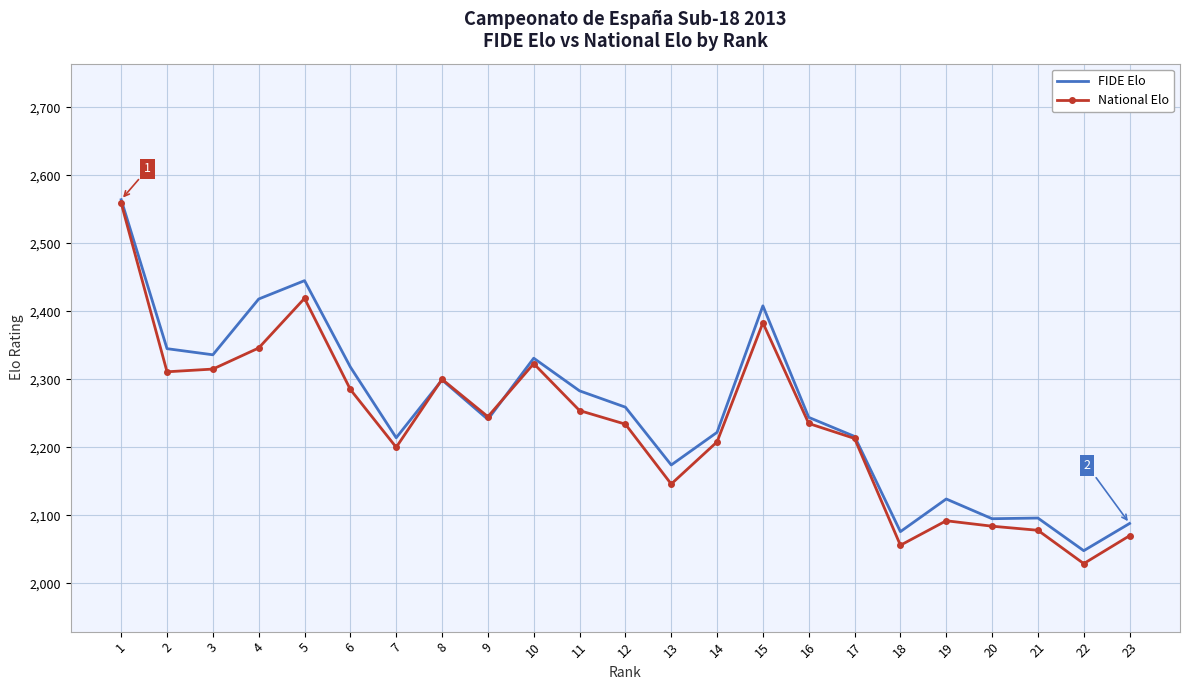

What value does the FIDE Elo series have at 9, to the nearest 100?

2200